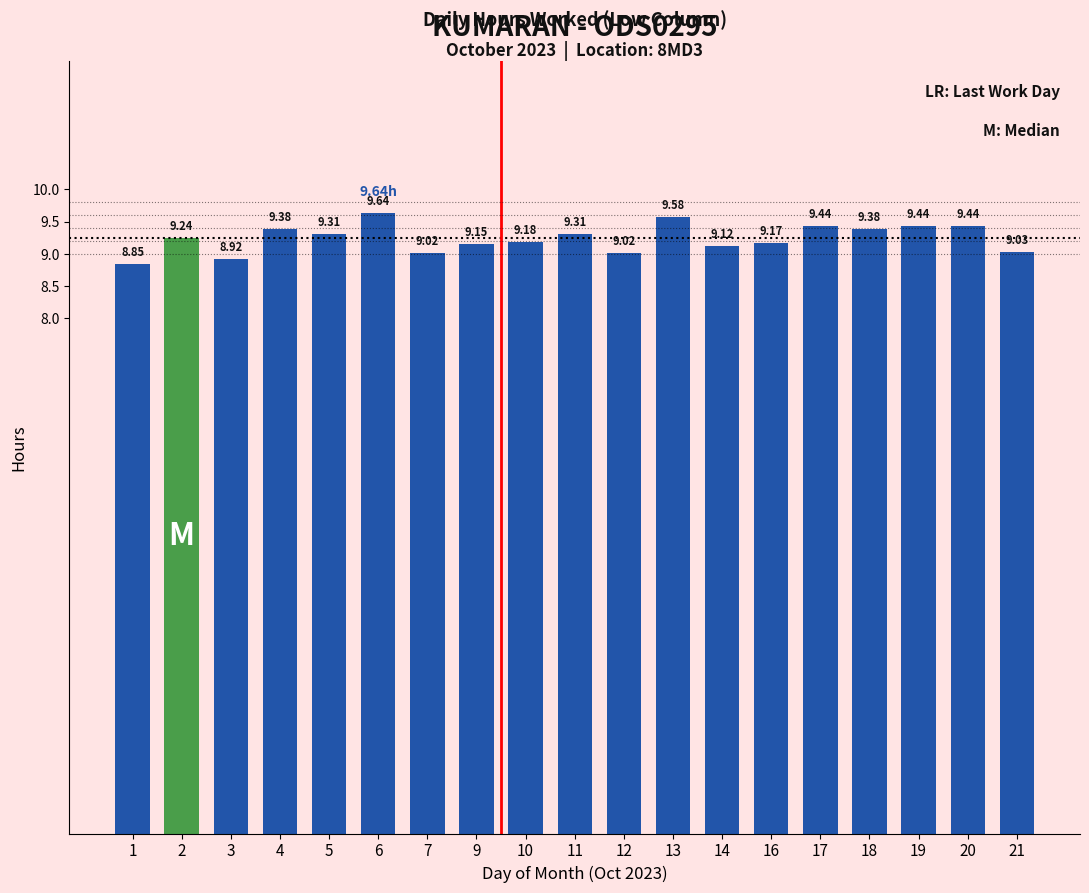

Count the number of categories in the chart.

19